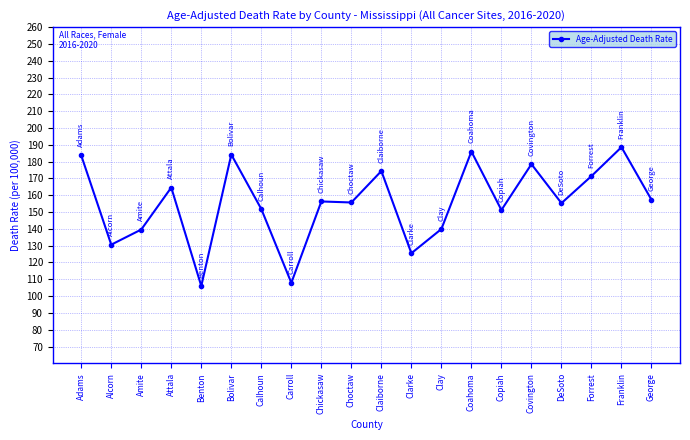

What is the difference between the maximum and second lowest values?

80.7